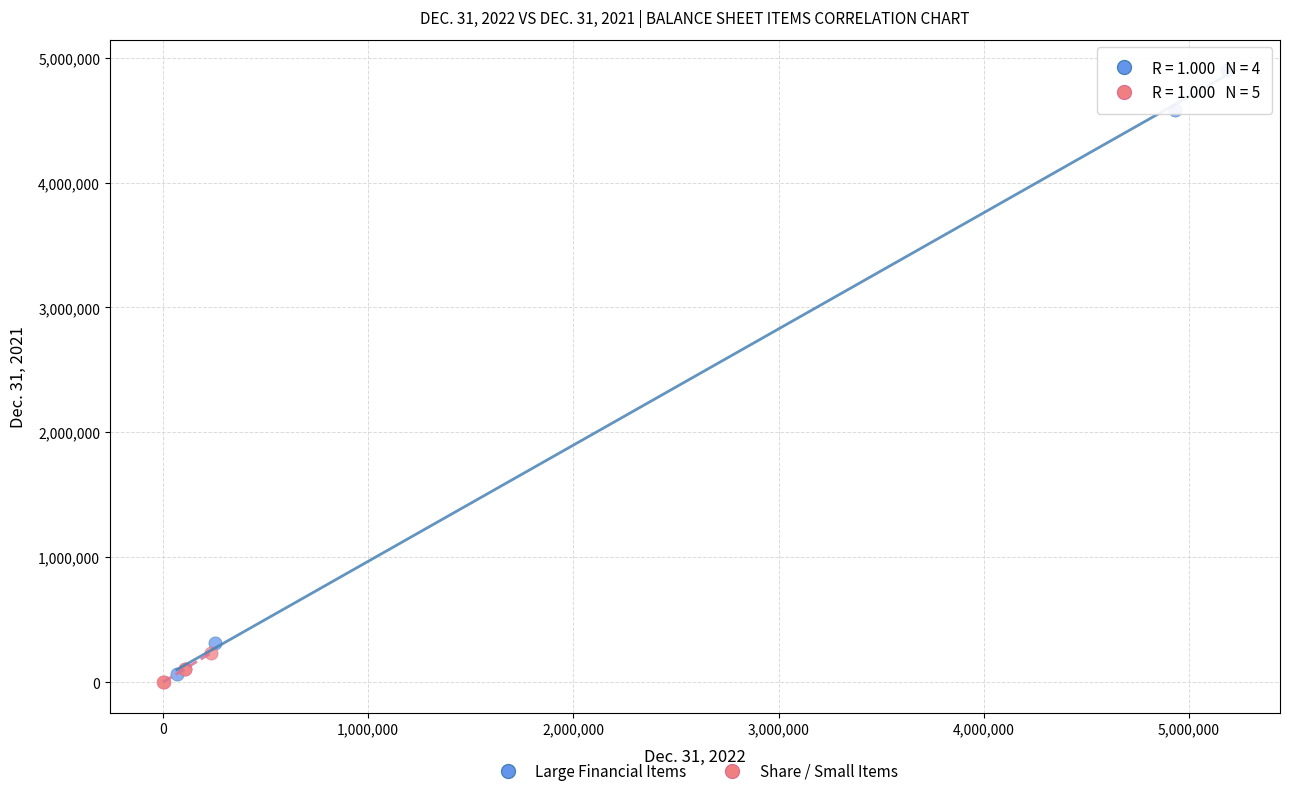

What are all the series names shown in the legend?

Large Financial Items, Share / Small Items